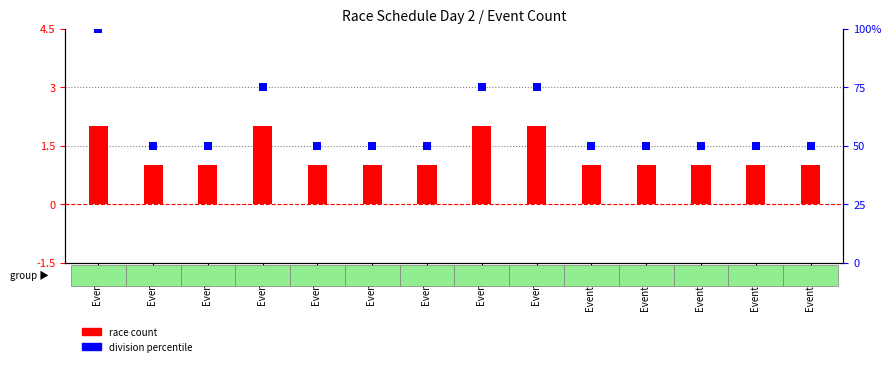

At which category is the sum across all series the highest?

Event 1